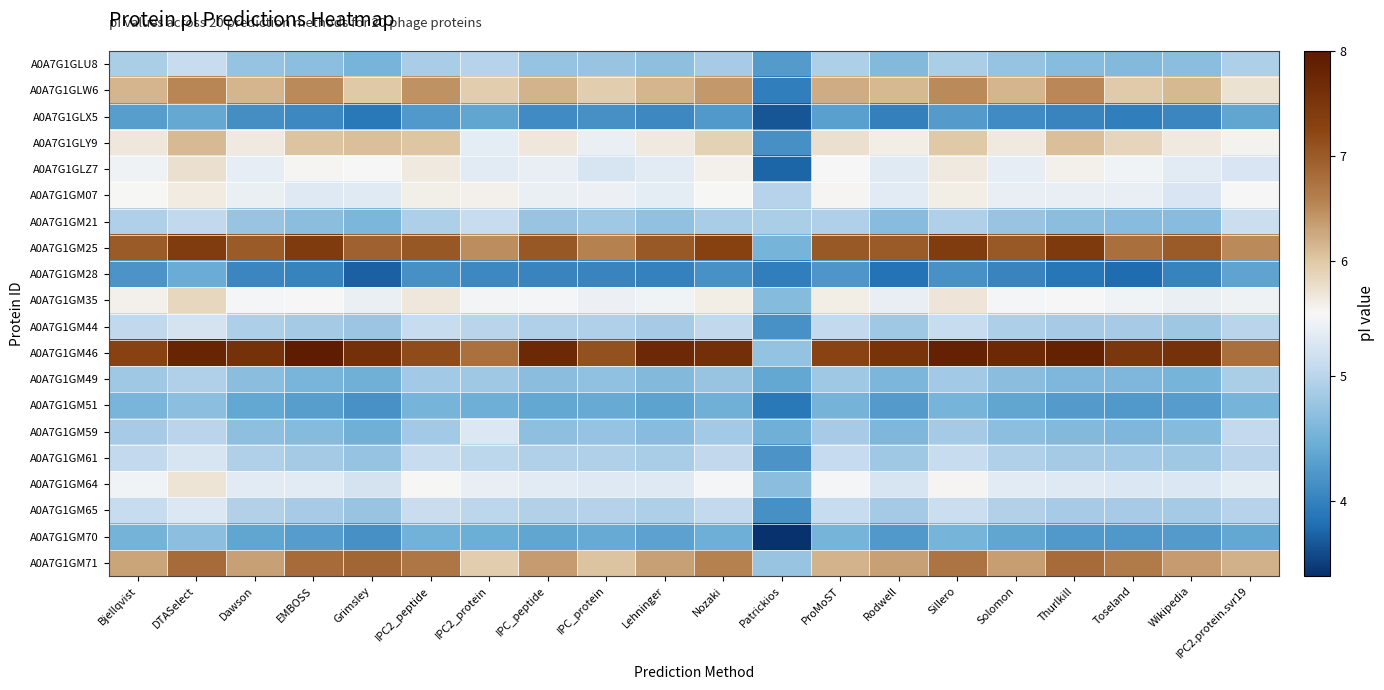

What is the total value across all series at Toseland?

103.6